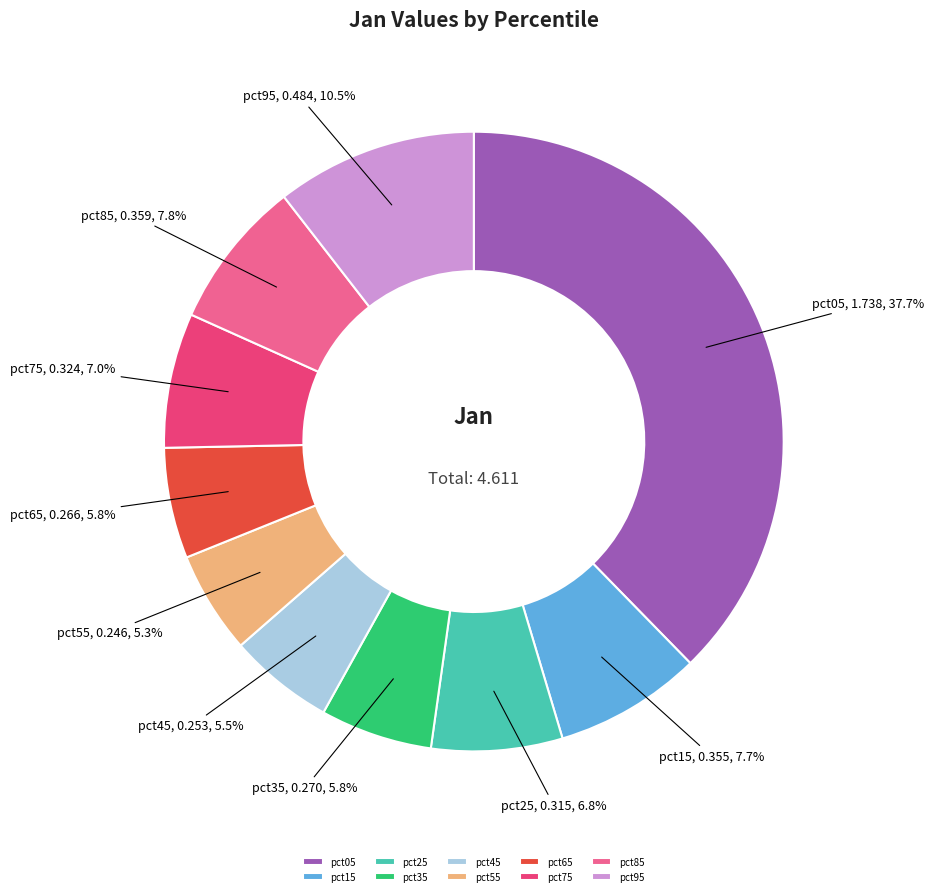

Does any single category account for the majority?

No